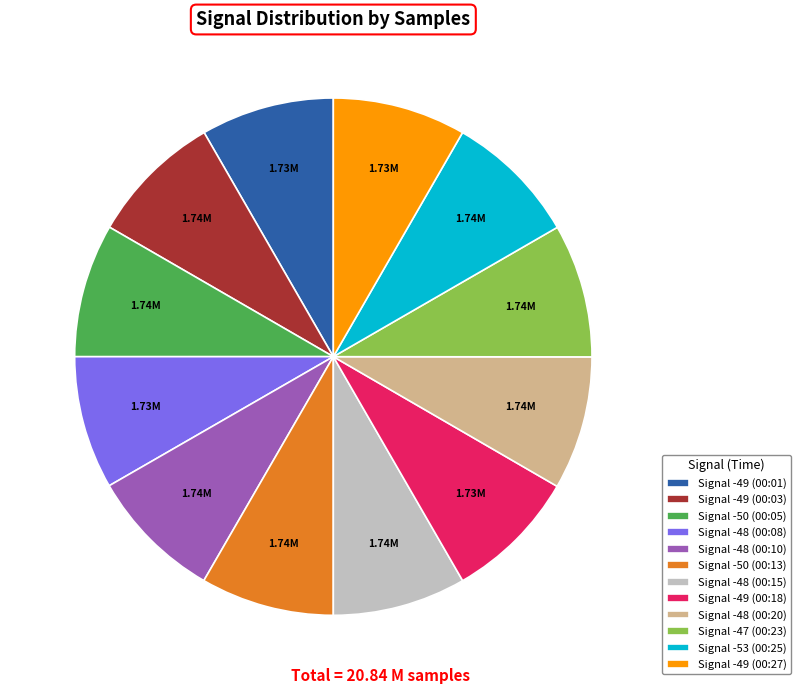

Is the sum of Signal -53 (00:25) and Signal -49 (00:27) greater than half?

No